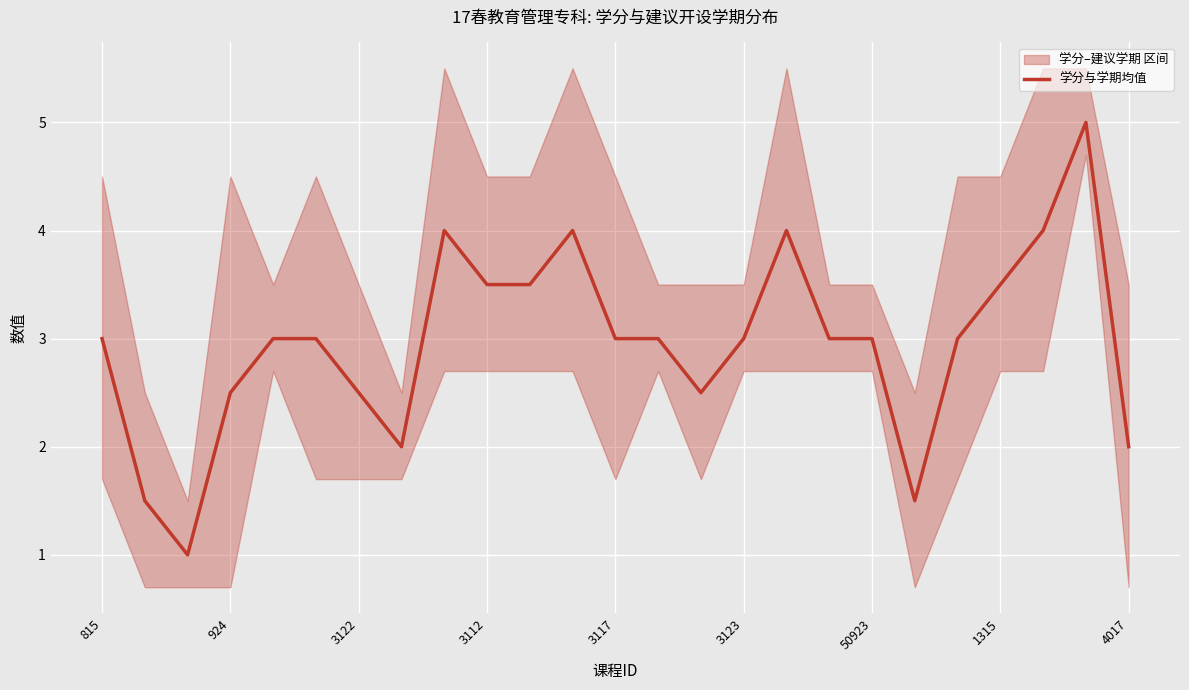

True or false: the data has more than 1 interior local peaks.

True